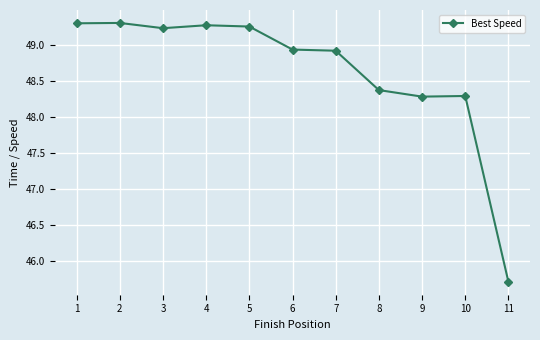

Is it true that the value at 7 is 83.6?

False